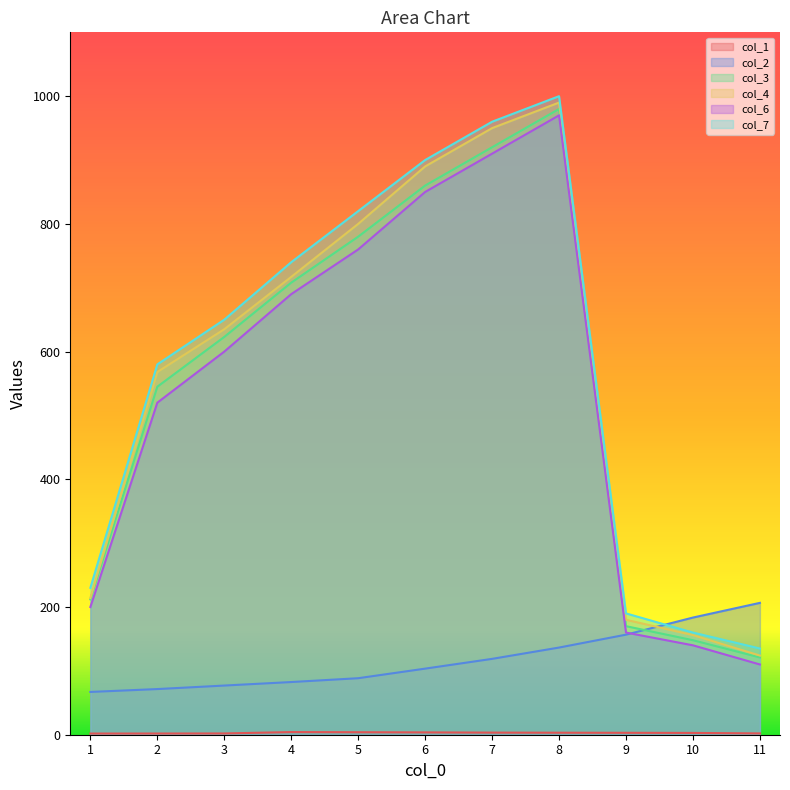

What is the difference between the highest and lowest values at 1?

228.2